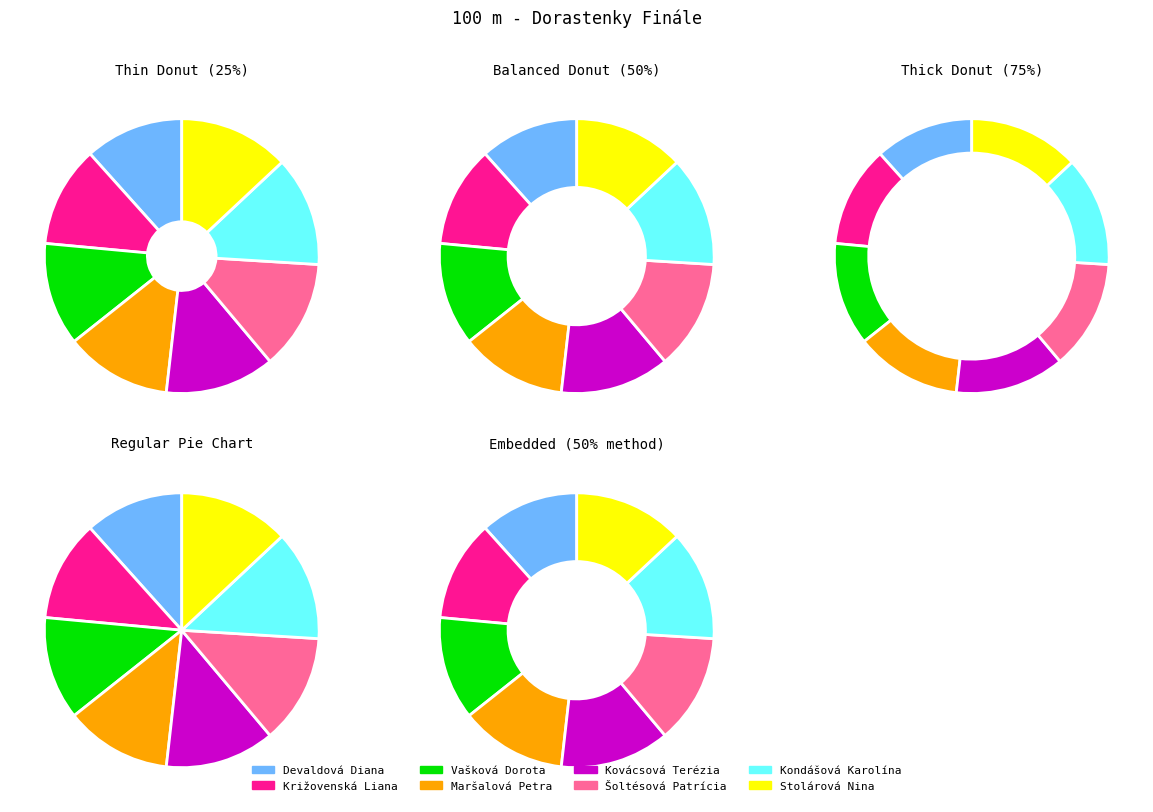

Rank the categories by value from lowest to highest.

Devaldová Diana, Križovenská Liana, Vašková Dorota, Maršalová Petra, Kovácsová Terézia, Šoltésová Patrícia, Kondášová Karolína, Stolárová Nina